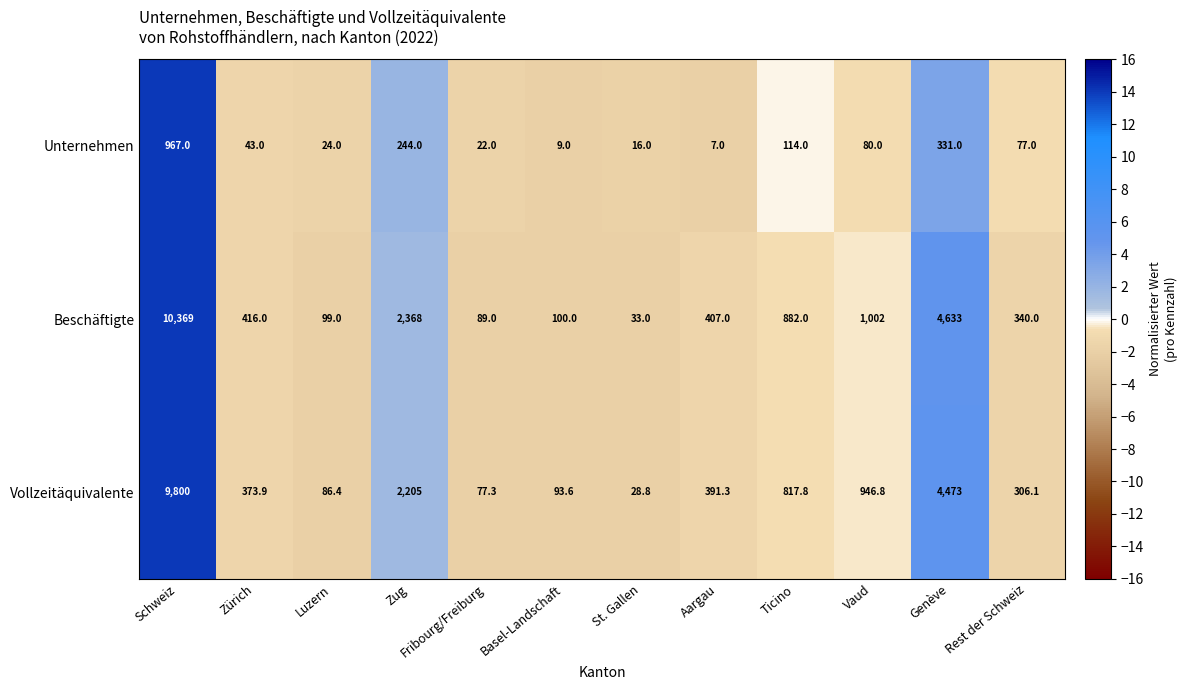

True or false: Unternehmen has a value of 967.0 at Schweiz.

True